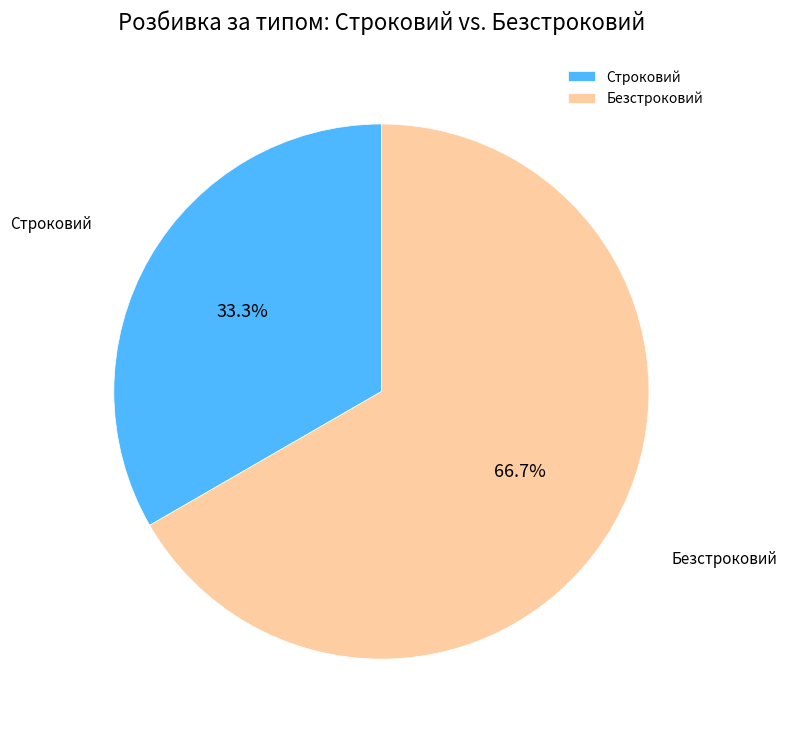

Rank the categories by value from highest to lowest.

Безстроковий, Строковий